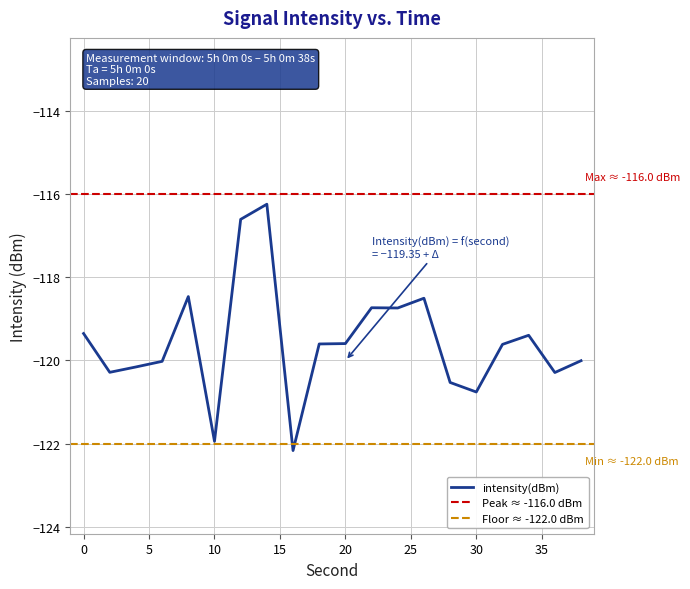

What is the difference between the values at 14 and 8?

2.2